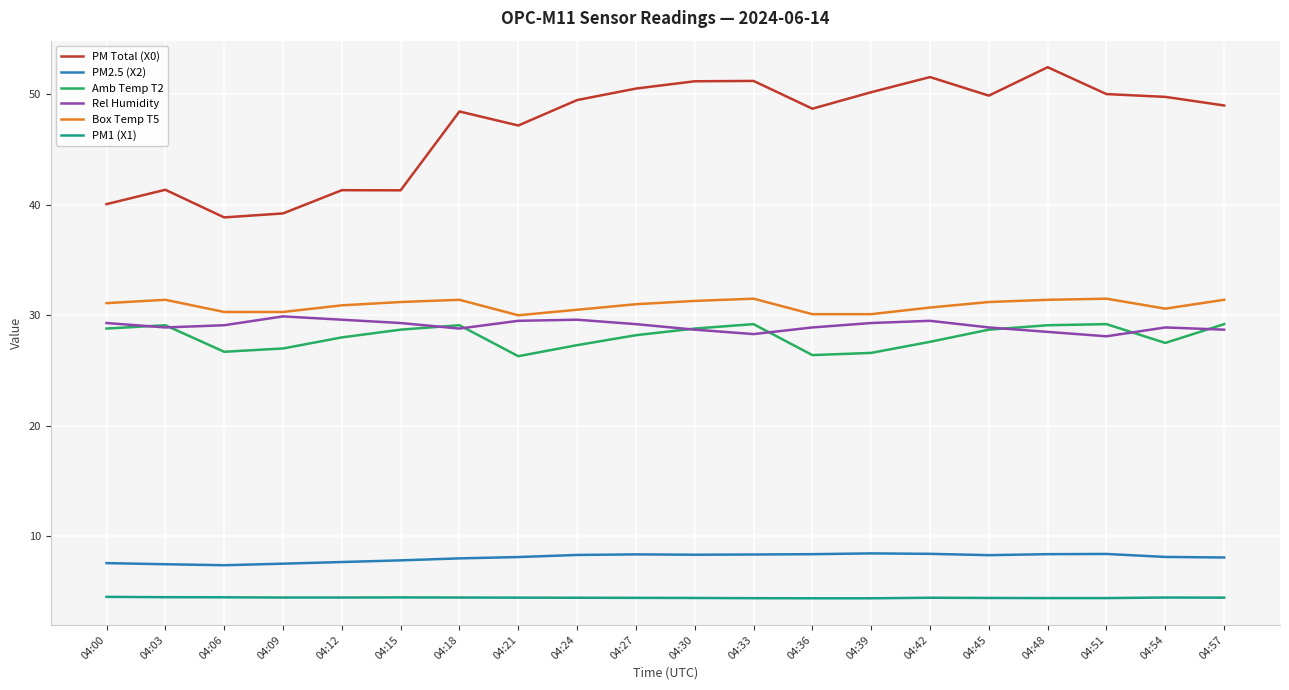

What are all the series names shown in the legend?

PM Total (X0), PM2.5 (X2), Amb Temp T2, Rel Humidity, Box Temp T5, PM1 (X1)